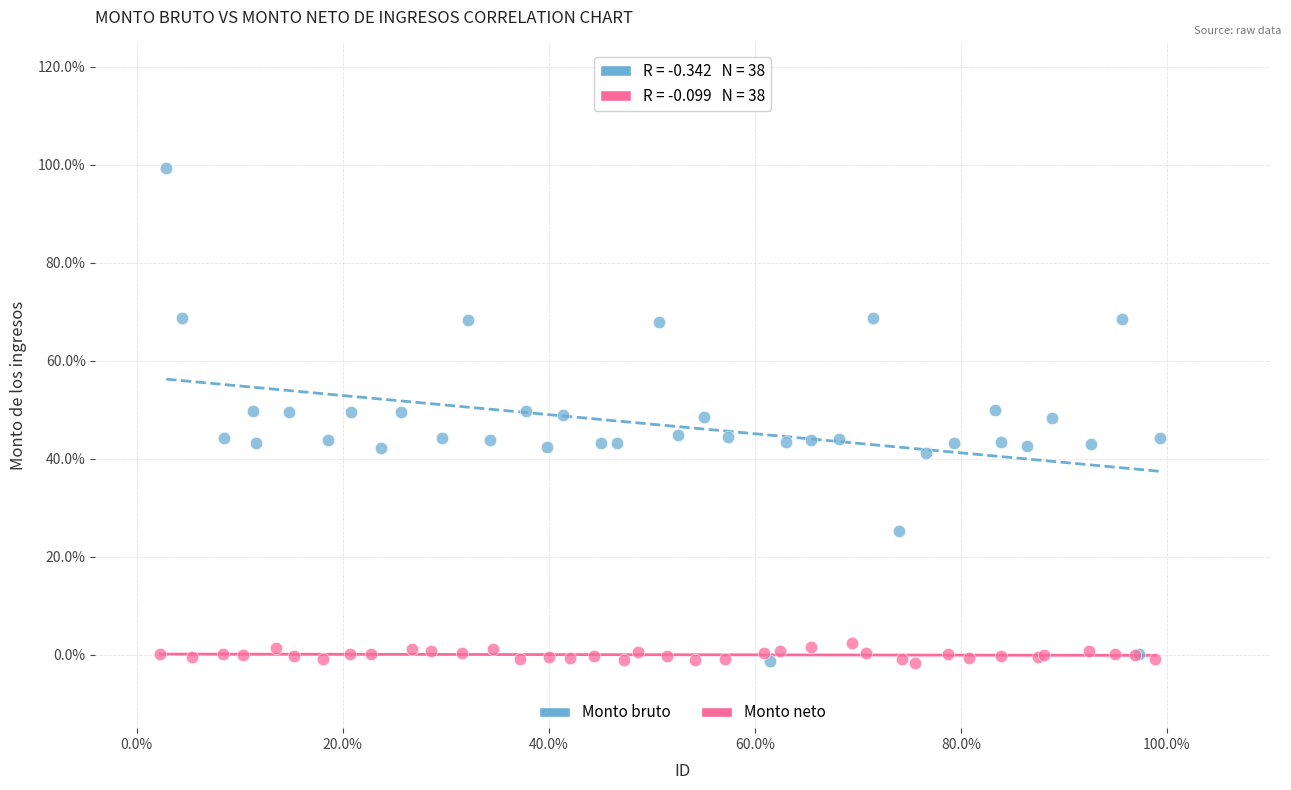

Which series contains the highest Y value?

Monto bruto